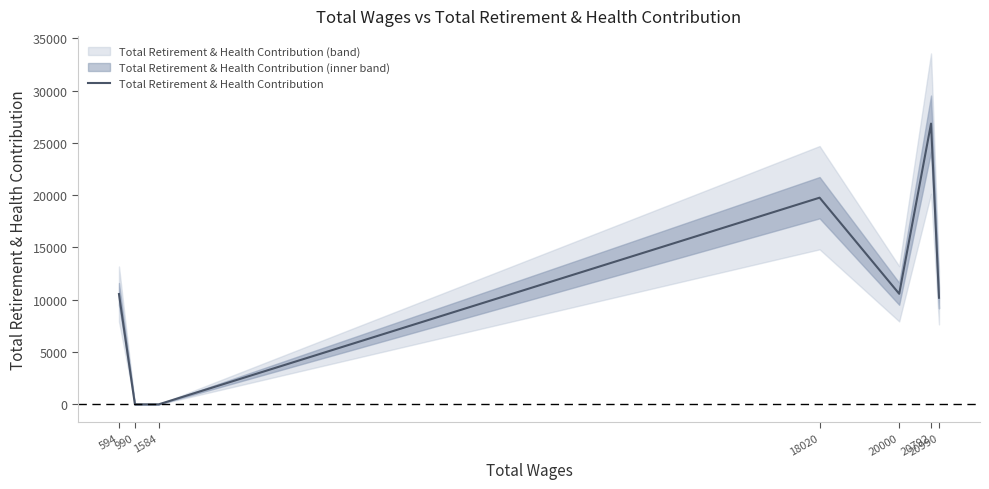

How many values are between 0 and 19760?

6